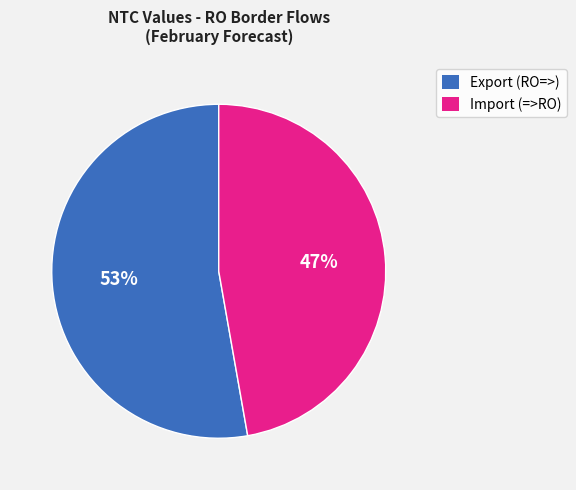

Does any single category account for the majority?

Yes